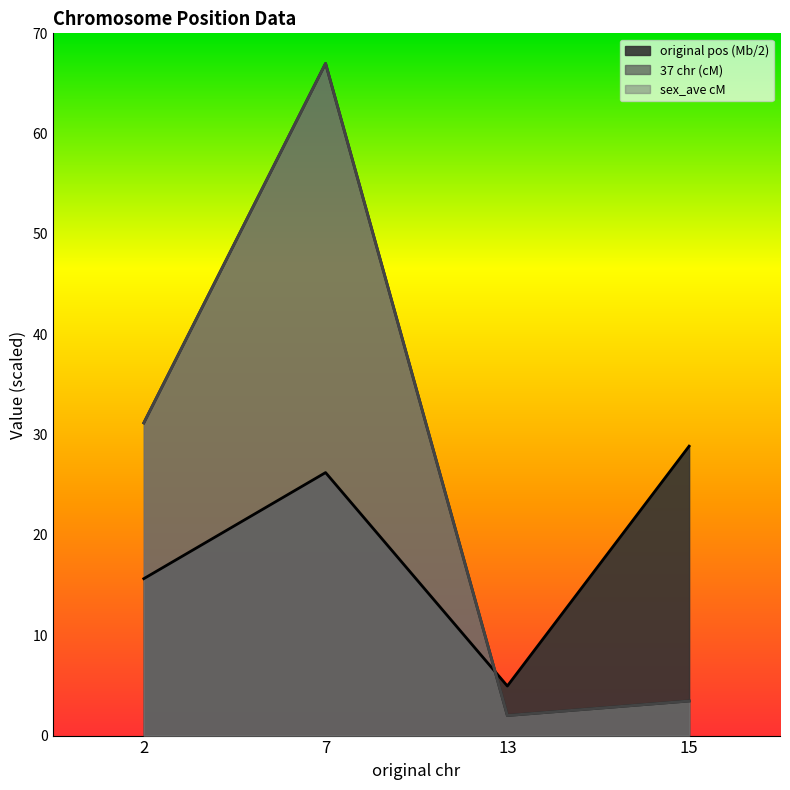

Is the value of sex_ave cM at 2 greater than the value of original pos (Mb/2) at 15?

Yes